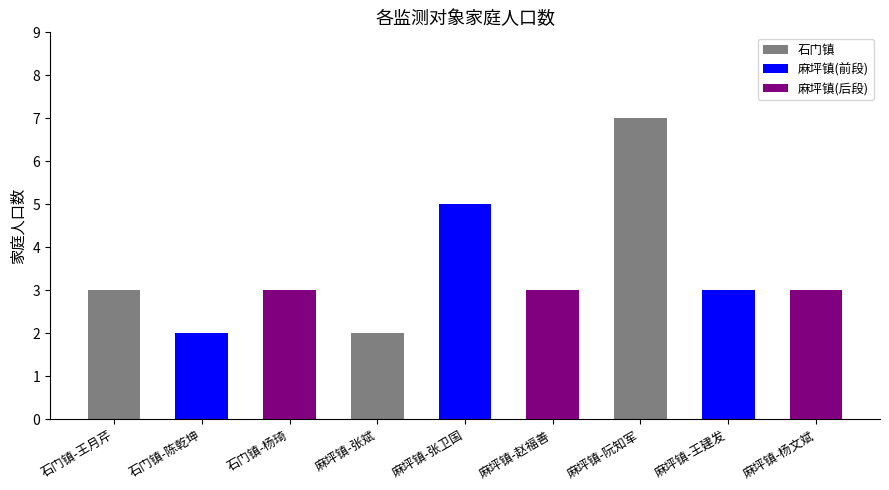

What is the ratio of the value at 石门镇-杨琦 to the value at 石门镇-陈乾坤?

1.5